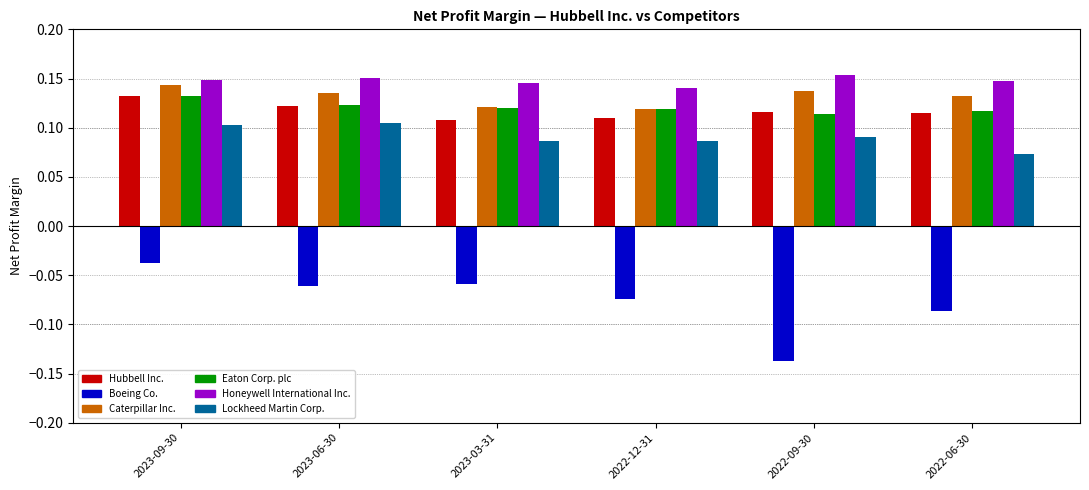

At which label does Honeywell International Inc. reach its minimum?

2022-12-31